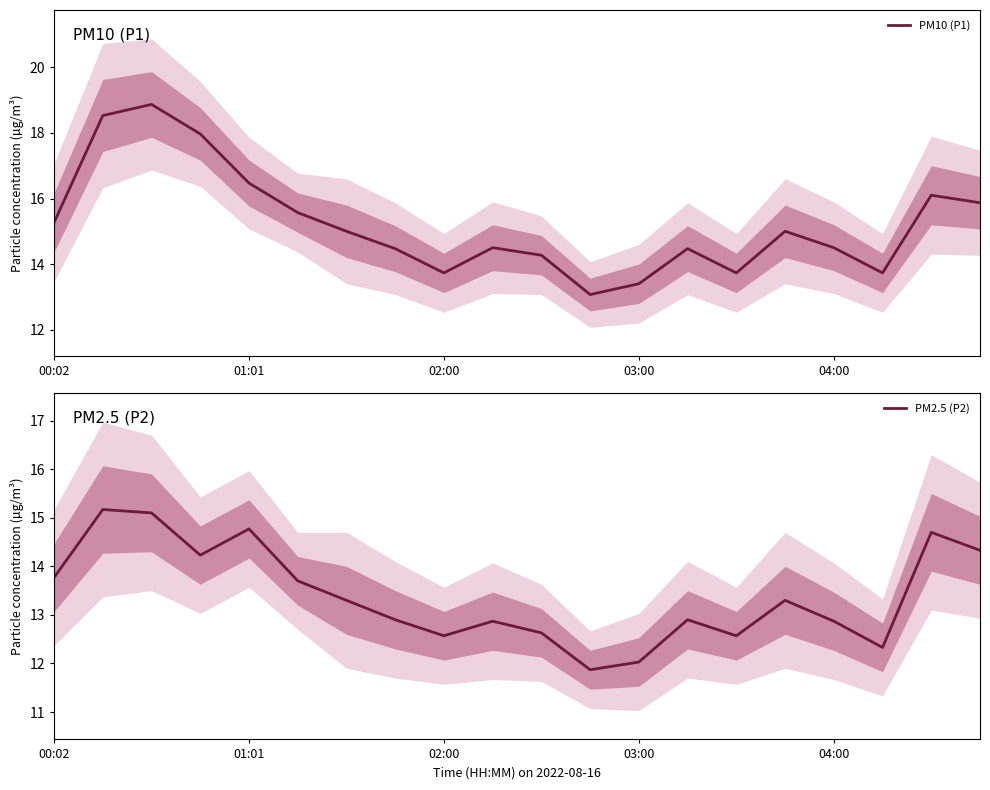

List the series in order of their peak value, lowest first.

PM2.5 (P2), PM10 (P1)